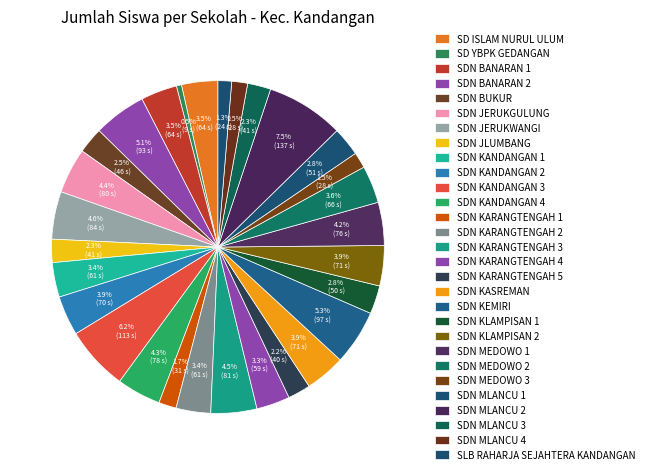

Count the number of slices in the pie.

29